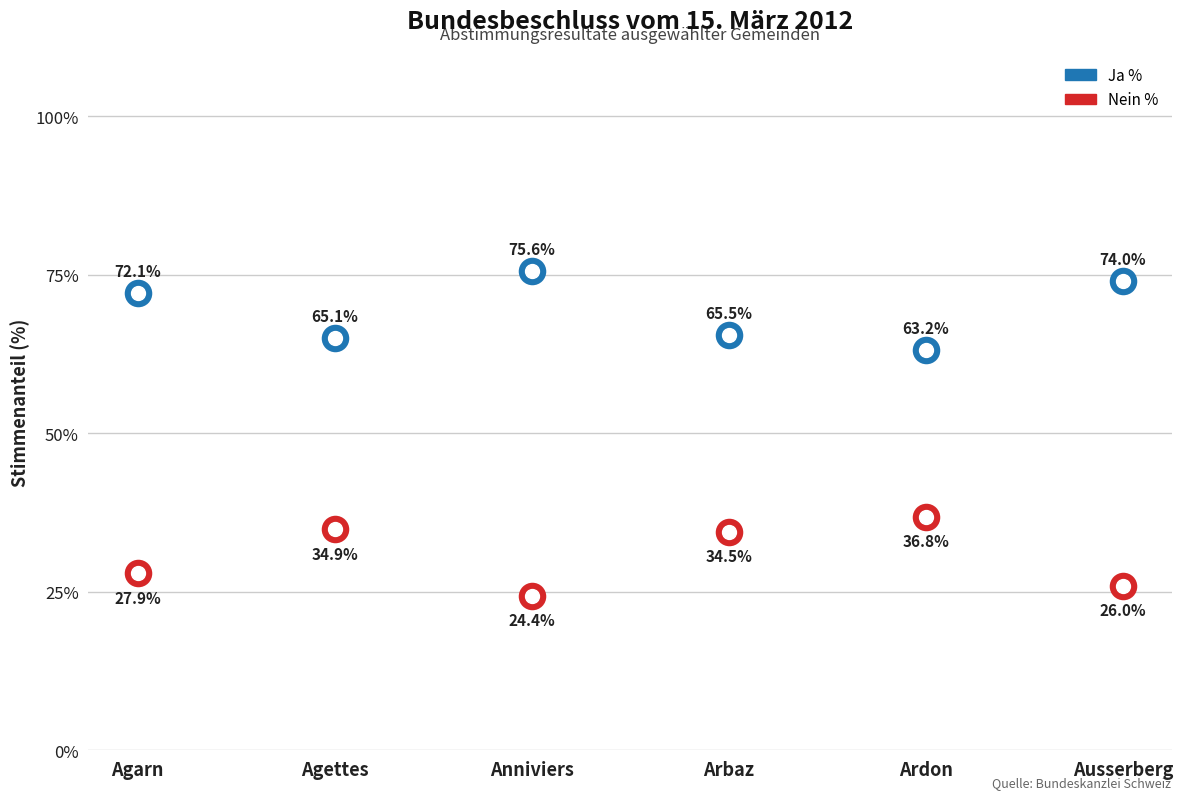

Which series has the largest Y range (max minus min)?

Ja %